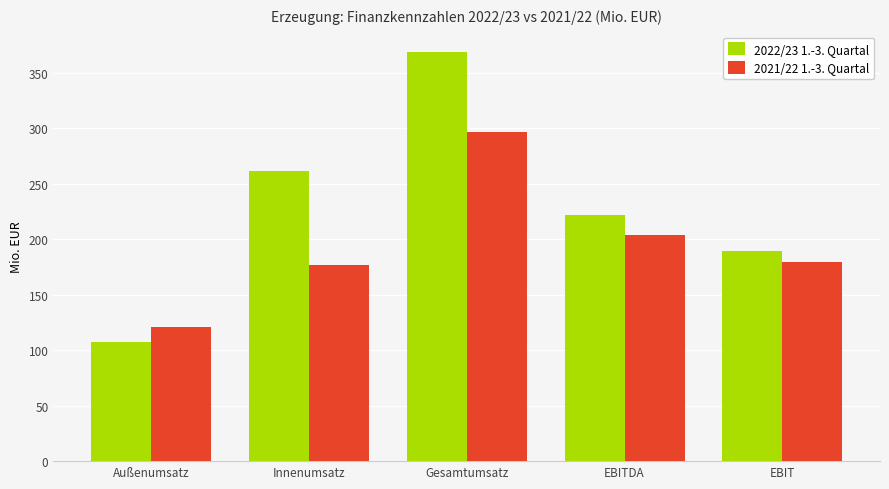

What is the spread (max minus min) of values at Gesamtumsatz?

71.4